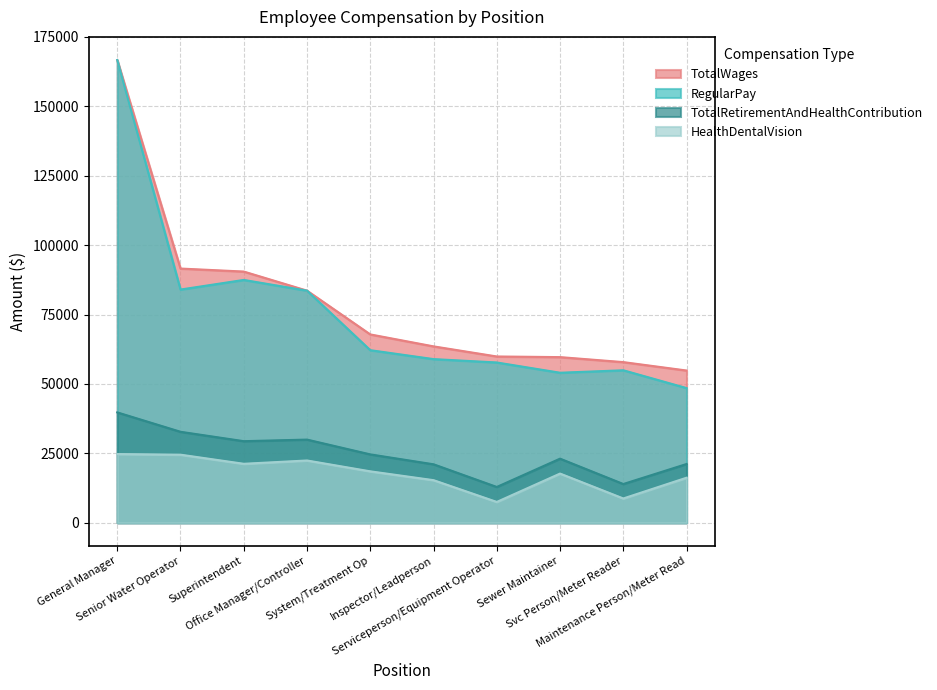

What is the difference between the HealthDentalVision values at Superintendent and Serviceperson/Equipment Operator?

13745